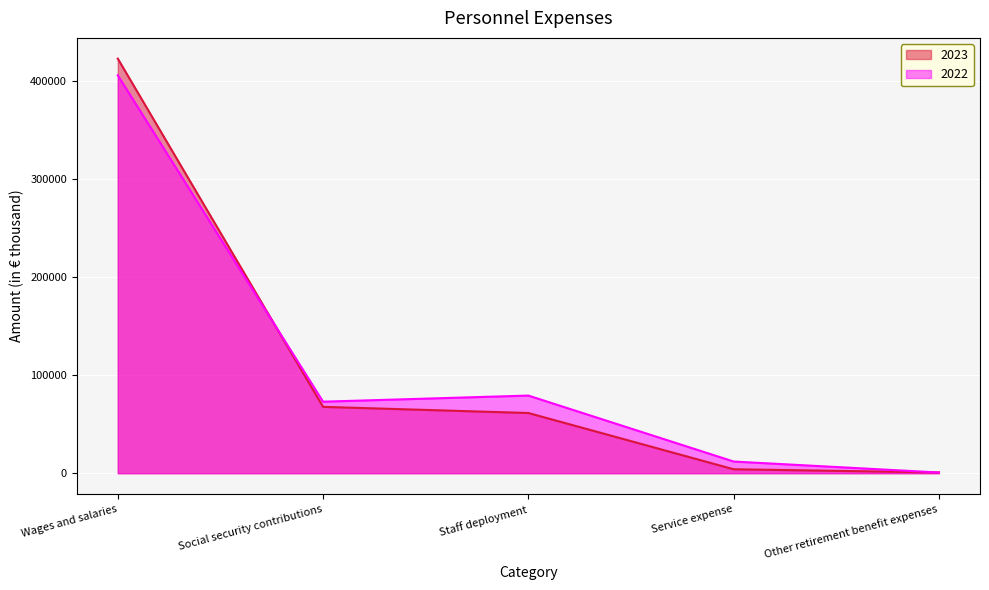

Reading left to right, extract all data points from this chart.

2023: Wages and salaries=422725	Social security contributions=67680	Staff deployment=61401	Service expense=4041	Other retirement benefit expenses=812
2022: Wages and salaries=405723	Social security contributions=72943	Staff deployment=79174	Service expense=11927	Other retirement benefit expenses=735